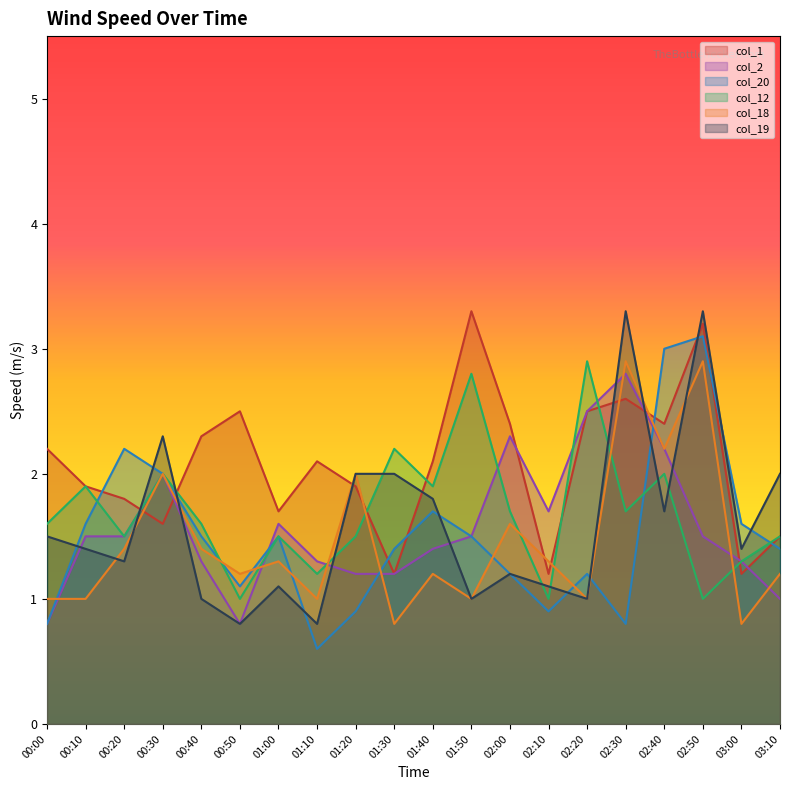

In col_20, how many points are higher than both neighbors (excluding endpoints)?

5